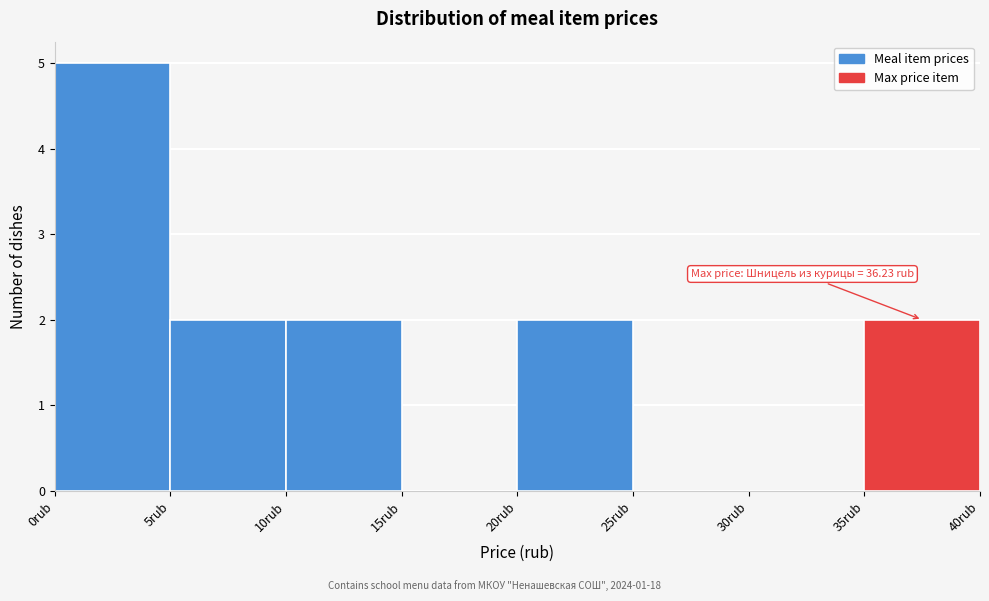

Which range on the x-axis has the tallest bar?

0 to 5